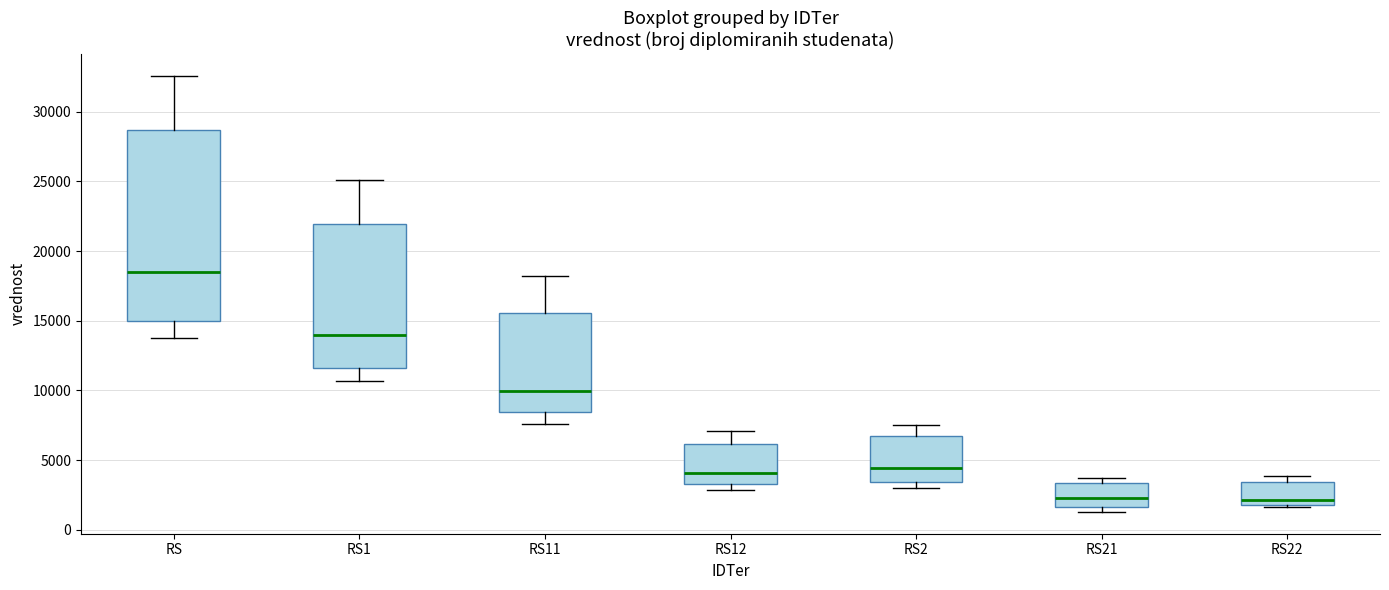

Which box has the highest median line?

RS